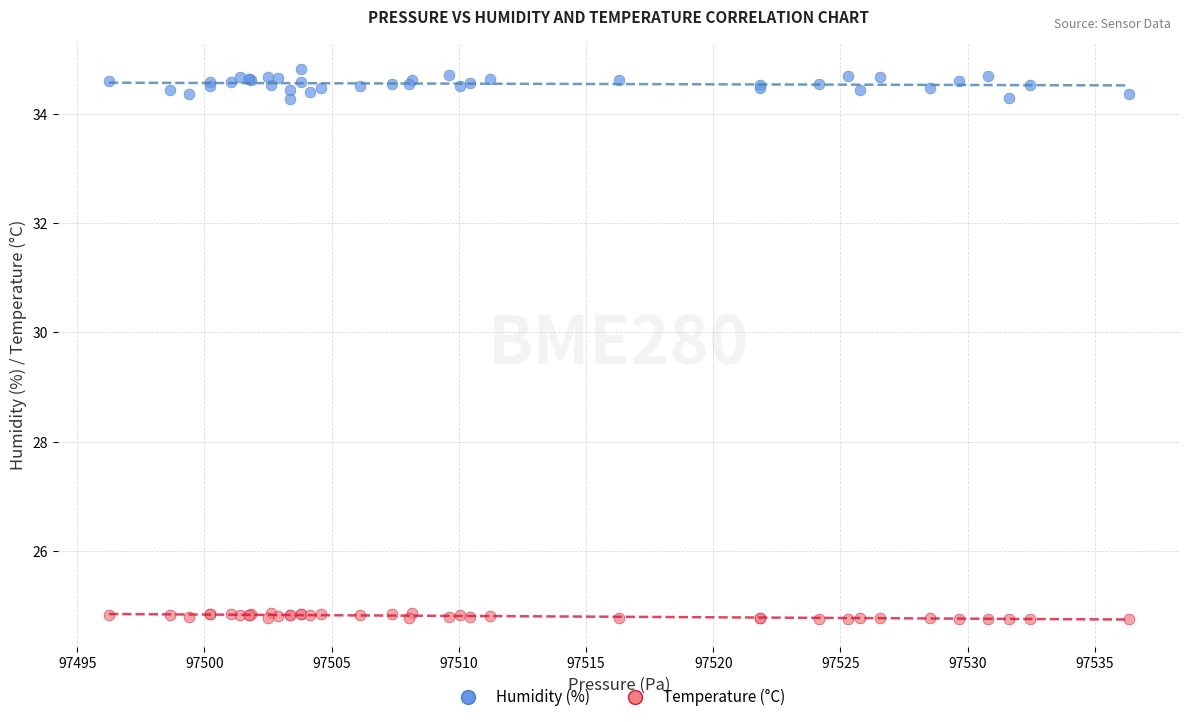

Which series contains the lowest Y value?

Temperature (°C)